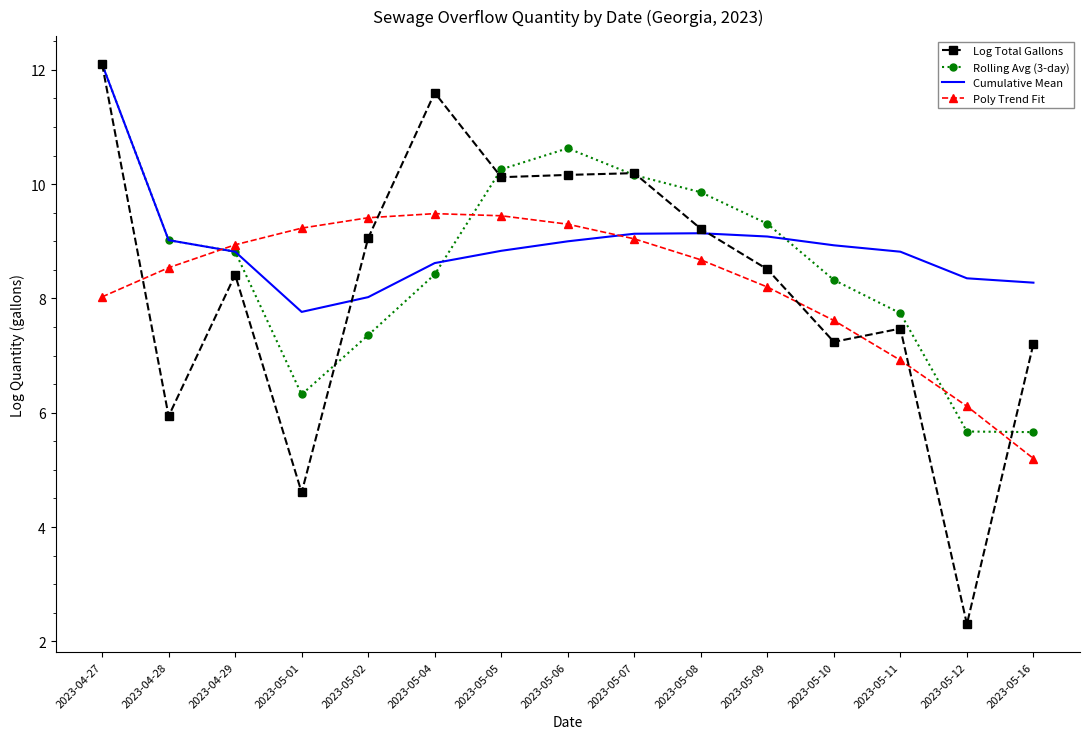

Where does the Log Total Gallons series first go above 8?

2023-04-27